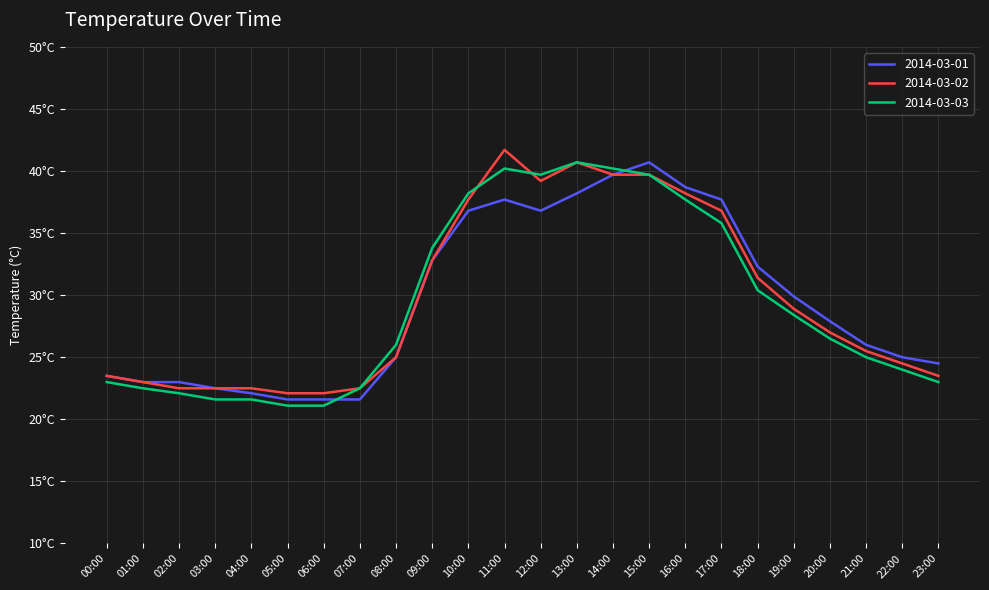

Does the chart have visible grid lines?

Yes